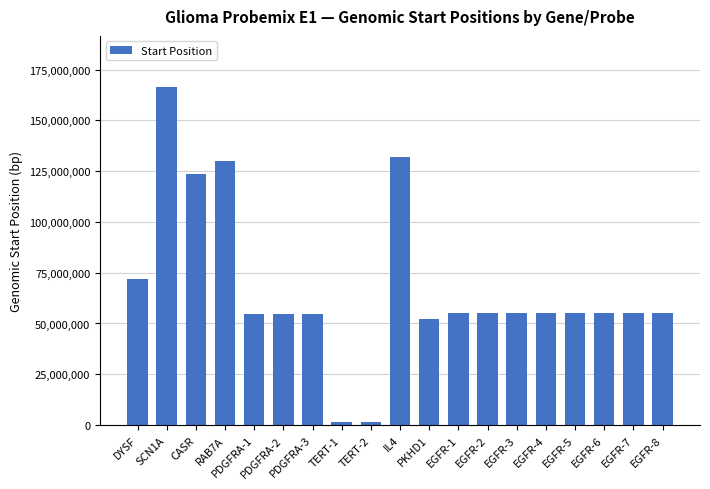

What is the label of the 19th bar from the left?

EGFR-8